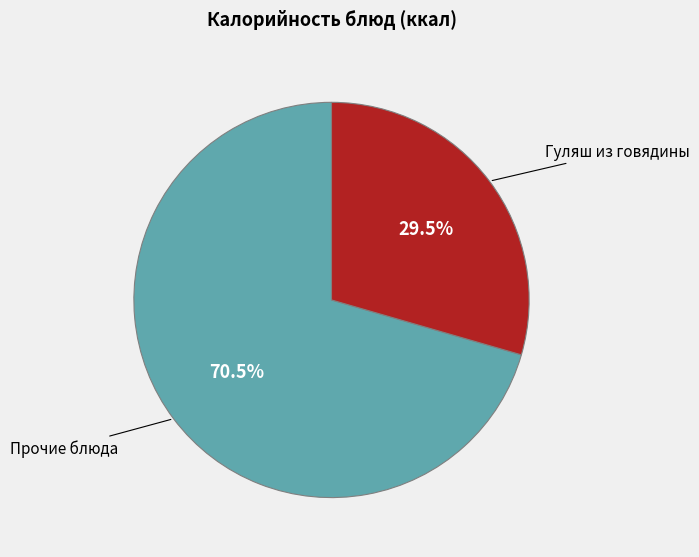

How many slices are in this pie chart?

2